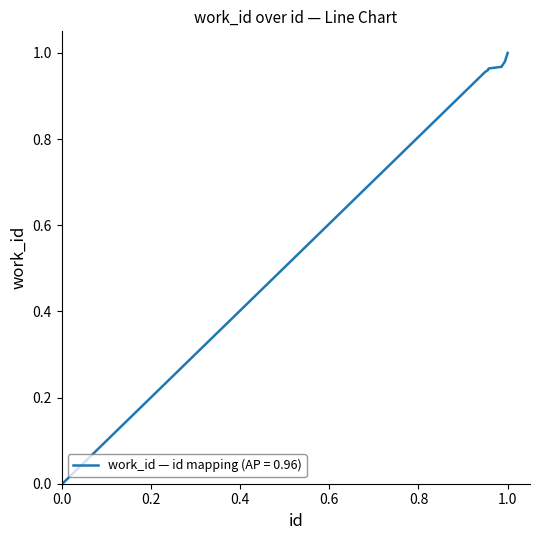

True or false: there are more than 2 points higher than both neighbors.

False